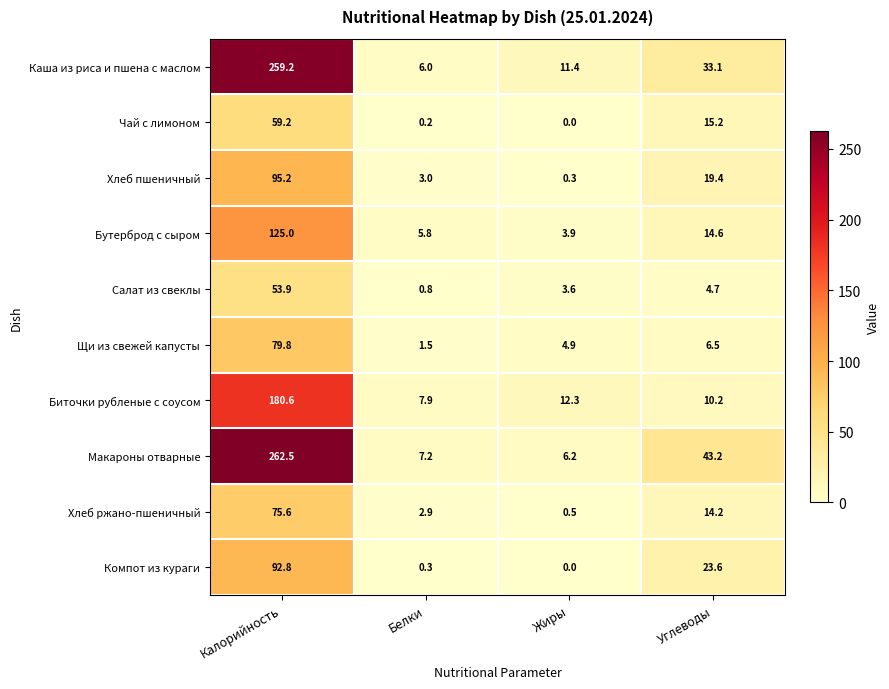

True or false: Салат из свеклы has a value of 0.8 at Белки.

True